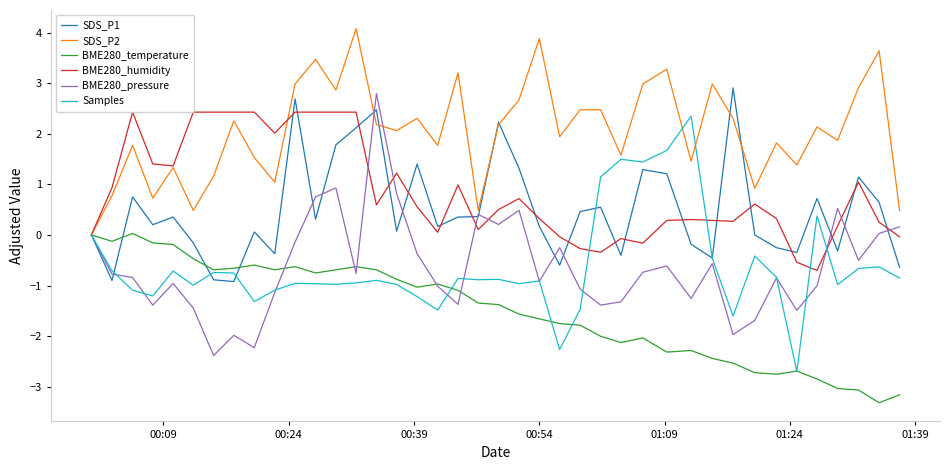

Which series has the largest total across all categories?

SDS_P2